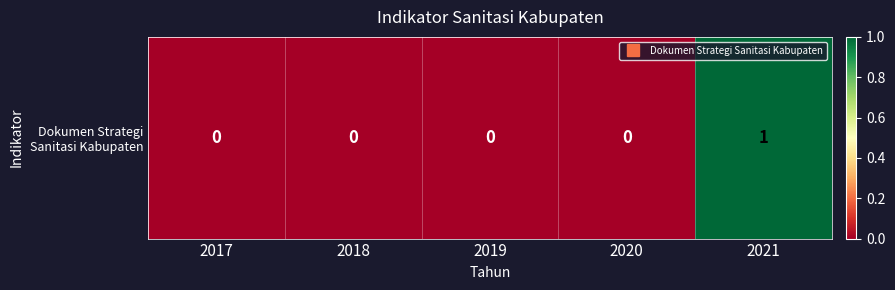

At which category does the chart reach its peak across all series?

2021